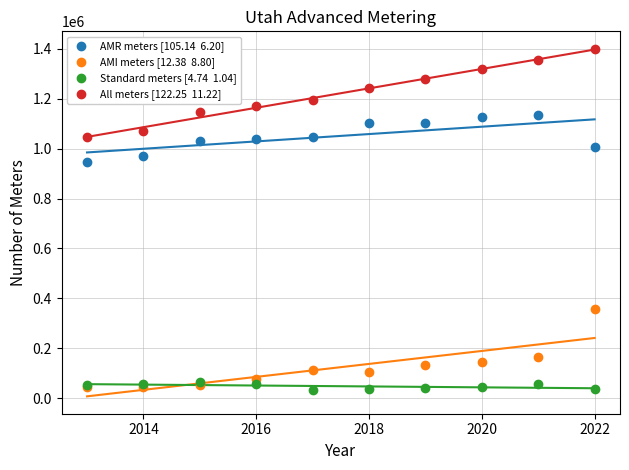

Across all series, what Y value is closest to 716803?

947887